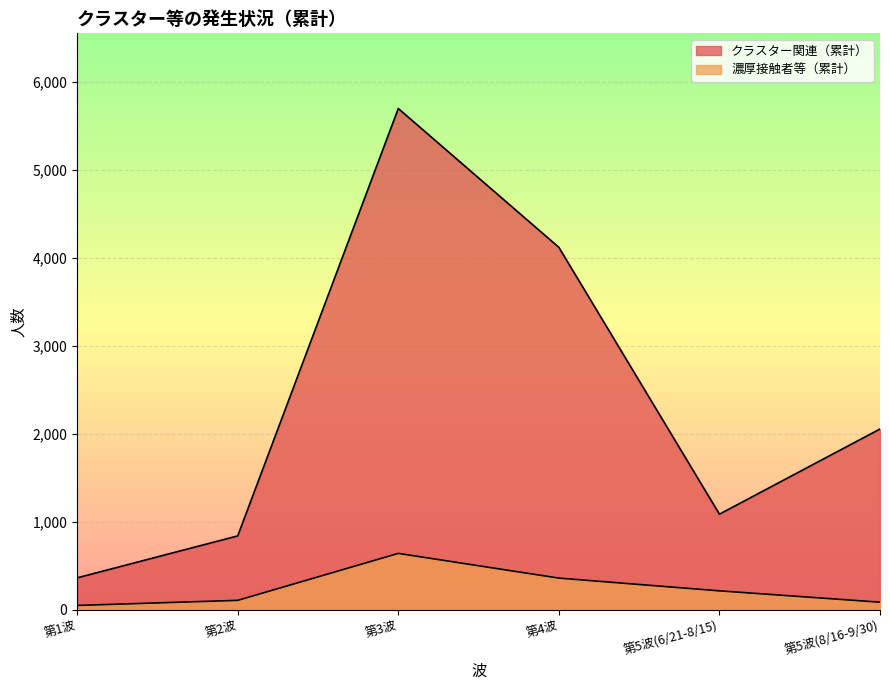

Does the chart display data point markers on the line(s)?

No